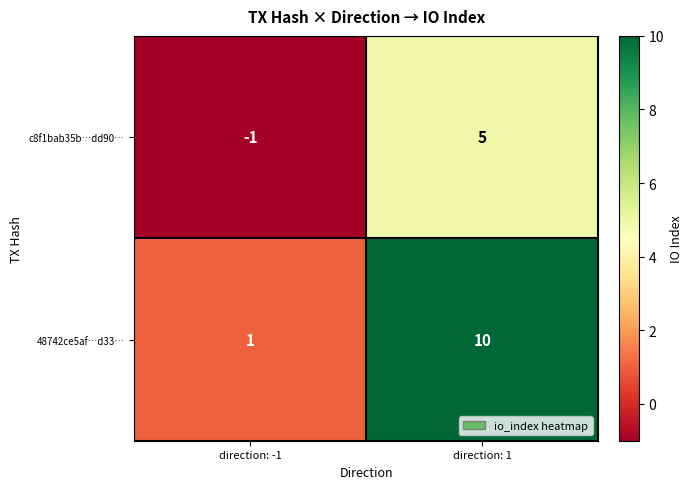

The value of c8f1bab35b…dd90… at direction: -1 is 0. True or false?

False